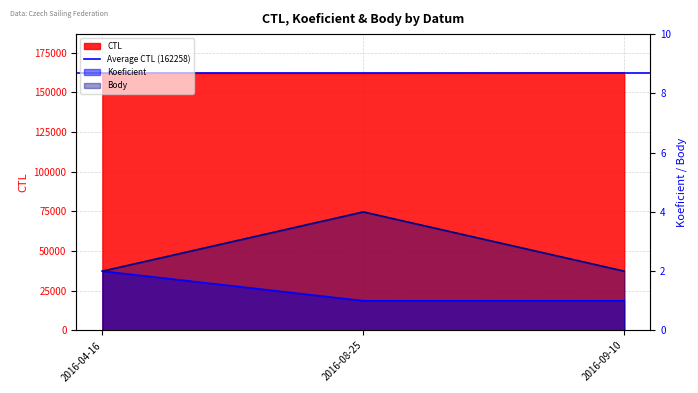

What is the maximum value shown in the chart?

162422